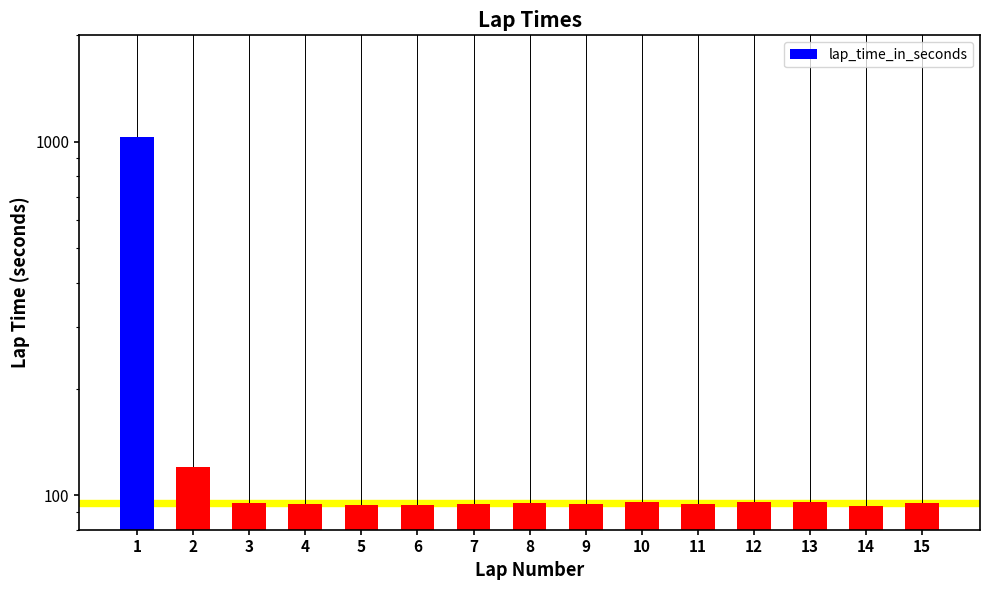

What is the difference between the values at 3 and 6?

1.3